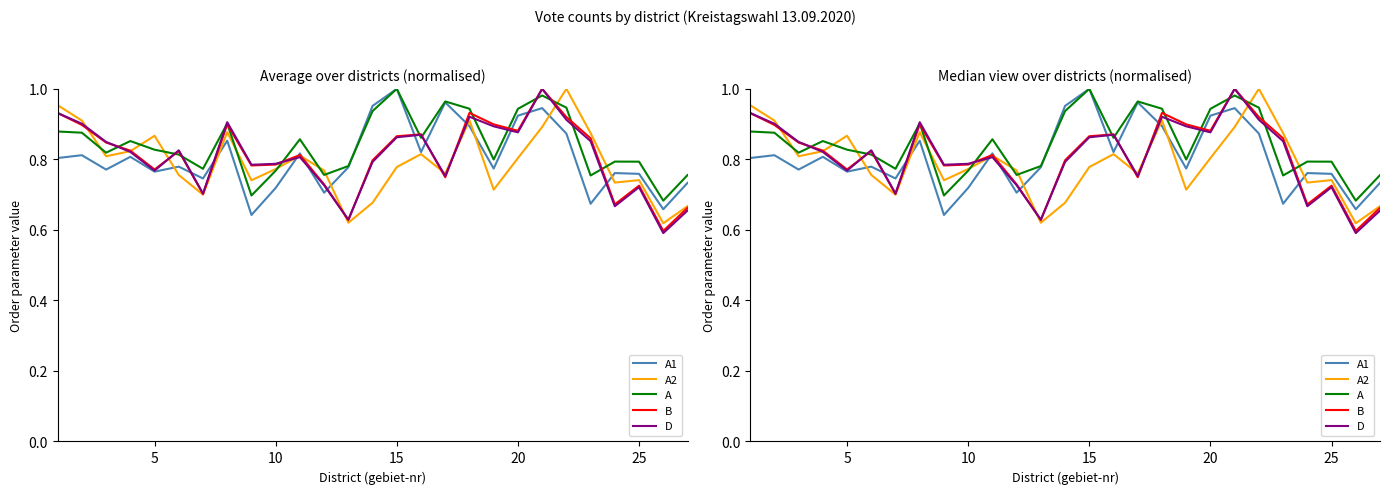

Rank the series at 25 from highest to lowest value.

A, A1, A2, B, D